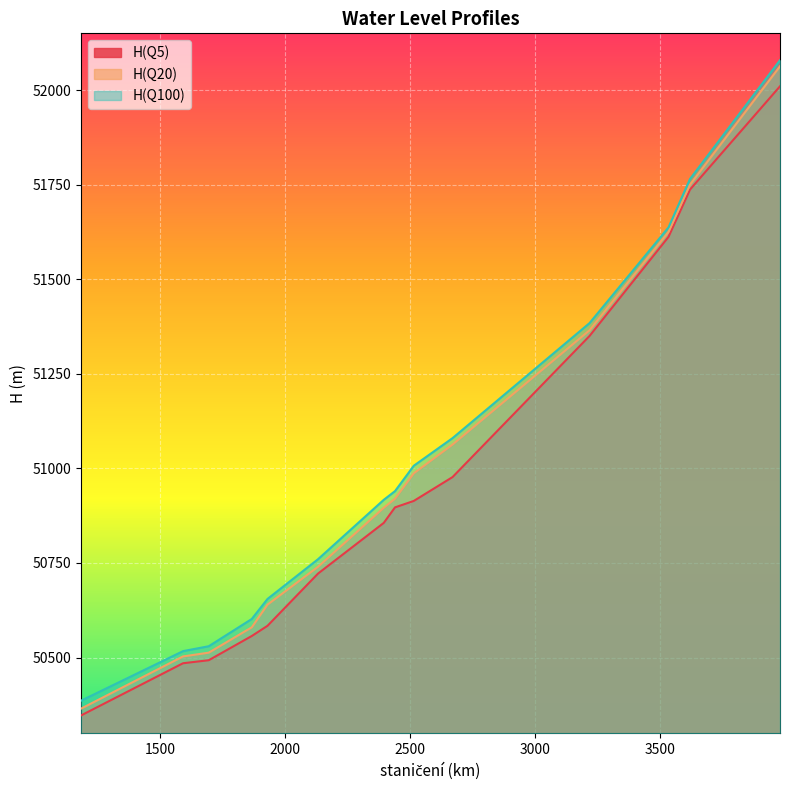

Does the chart display data point markers on the line(s)?

No